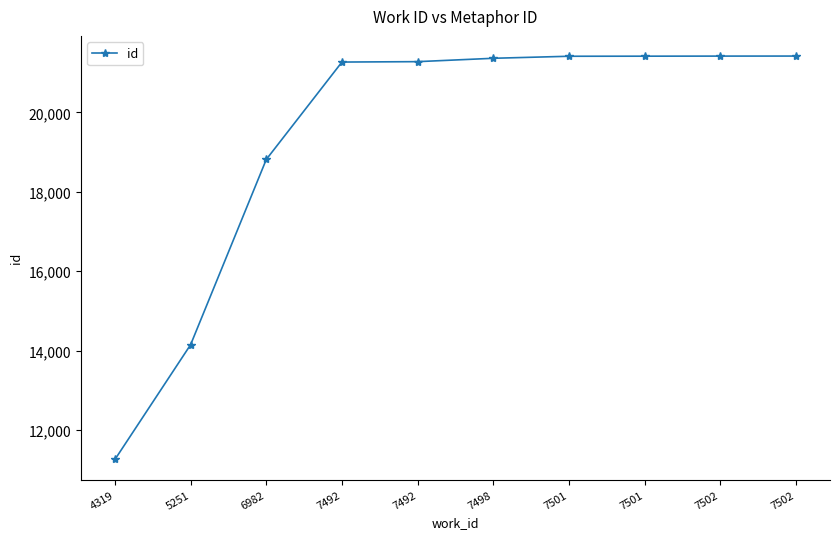

True or false: the data shows 11256 at 4319.

True